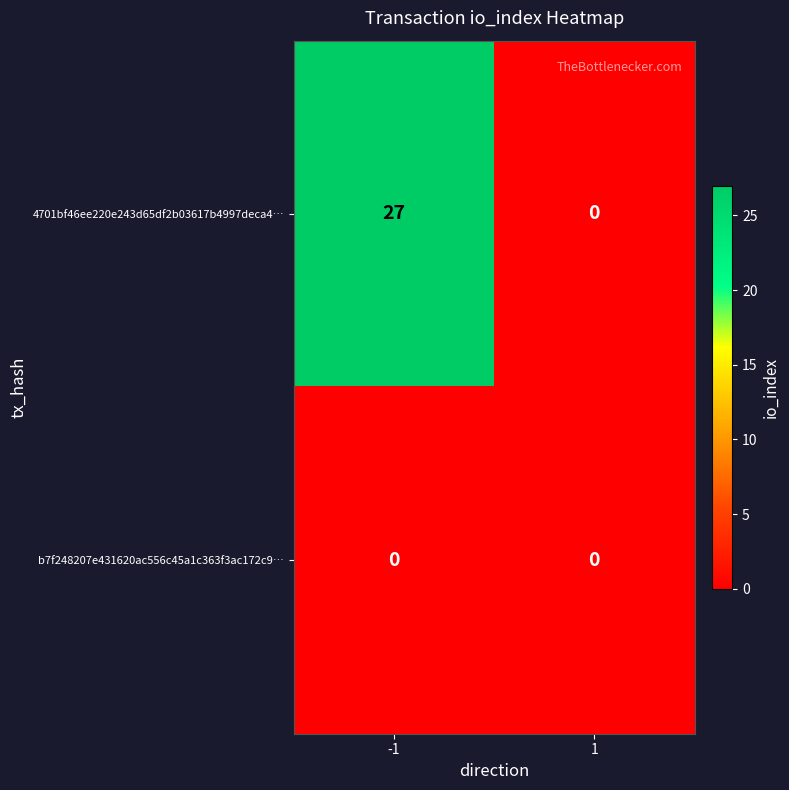

Which category has the highest value across all series?

-1